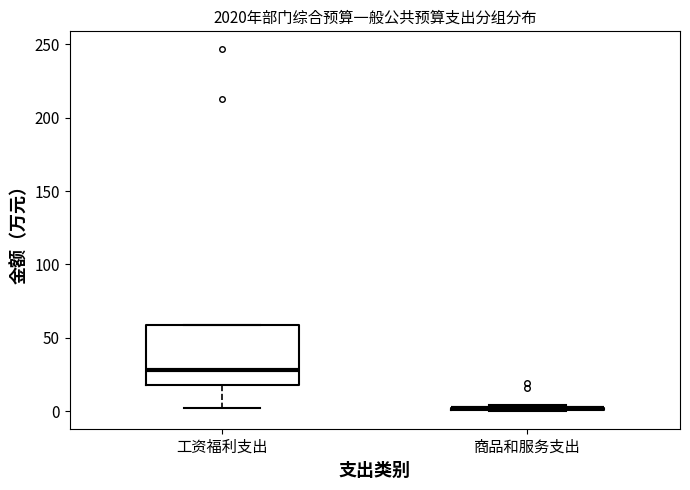

Reading left to right, read every box against the y-axis: the position of its median line, the range the box covers, and the ends of its whiskers. The values are not printed on the chart, so give them approximately, as read against the axis.

工资福利支出: median 30, box 20 to 60, whiskers 0 to 60
商品和服务支出: box collapsed to a line at 0, whiskers 0 to 5